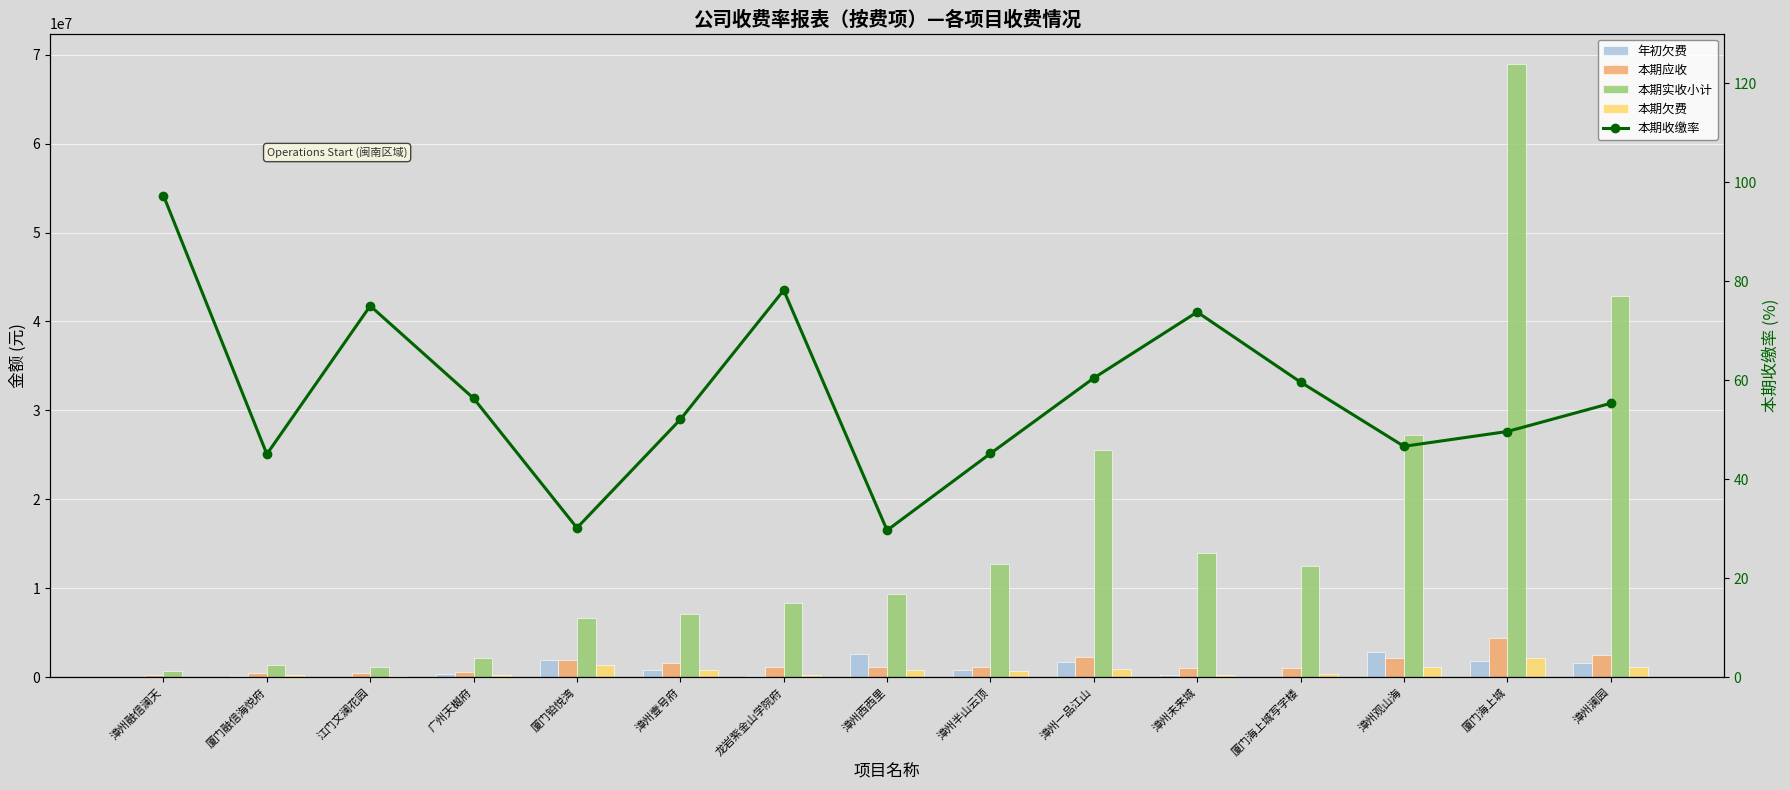

What is the maximum value for 本期应收?

4354545.1